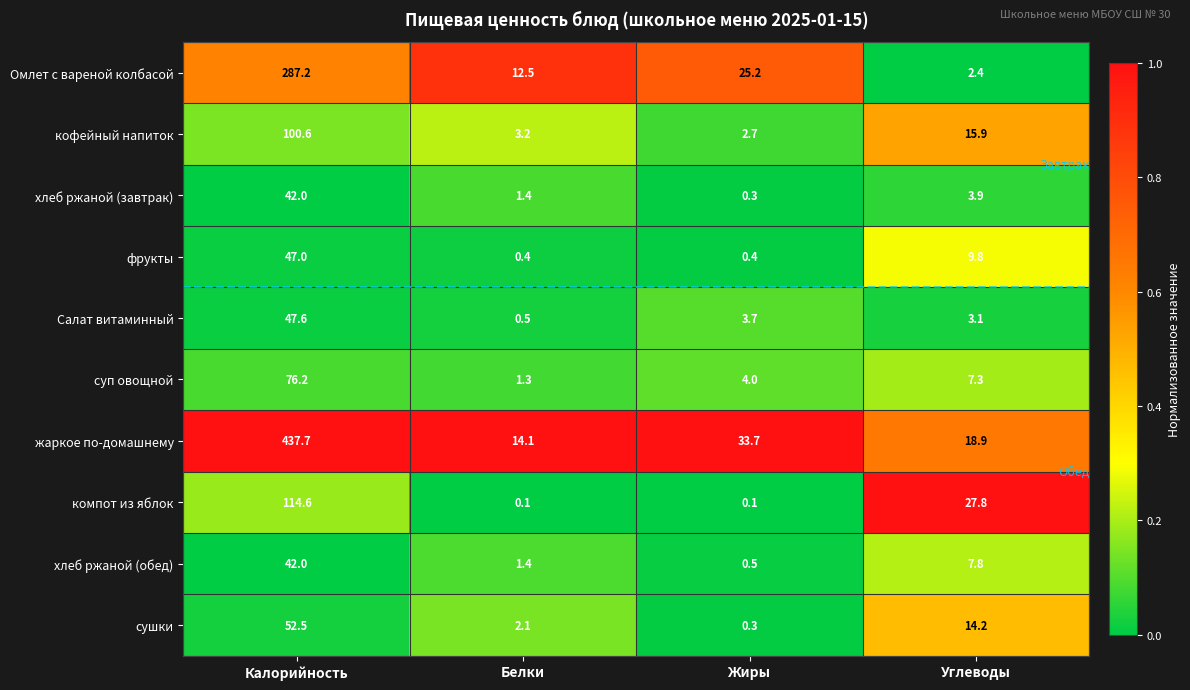

What is the sum of the хлеб ржаной (обед) values at Калорийность and Углеводы?

49.8